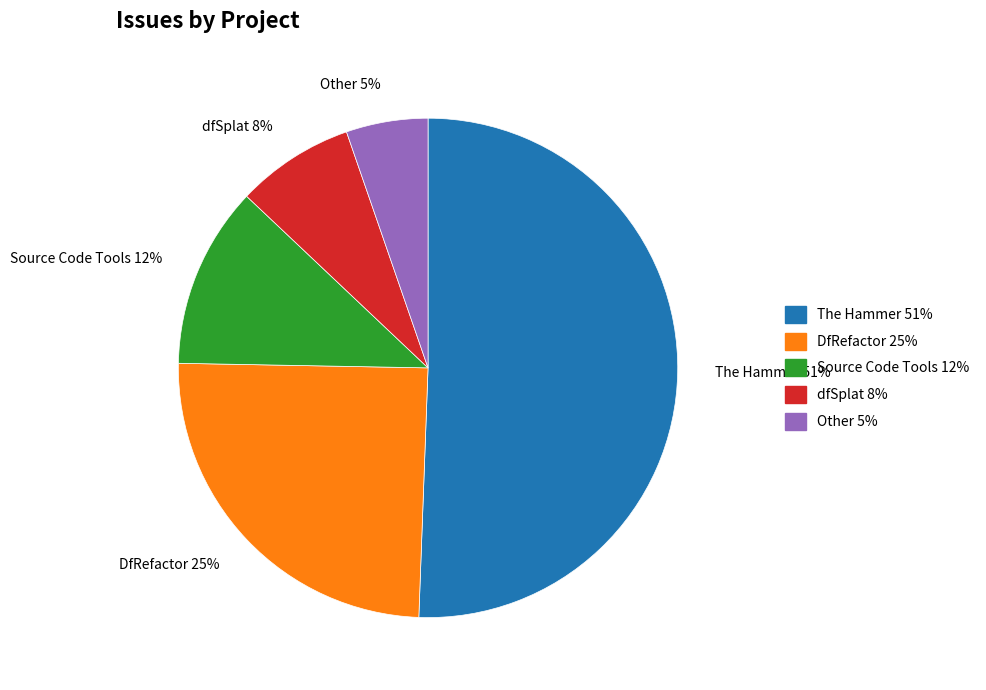

Which has a higher value, Source Code Tools or Other?

Source Code Tools